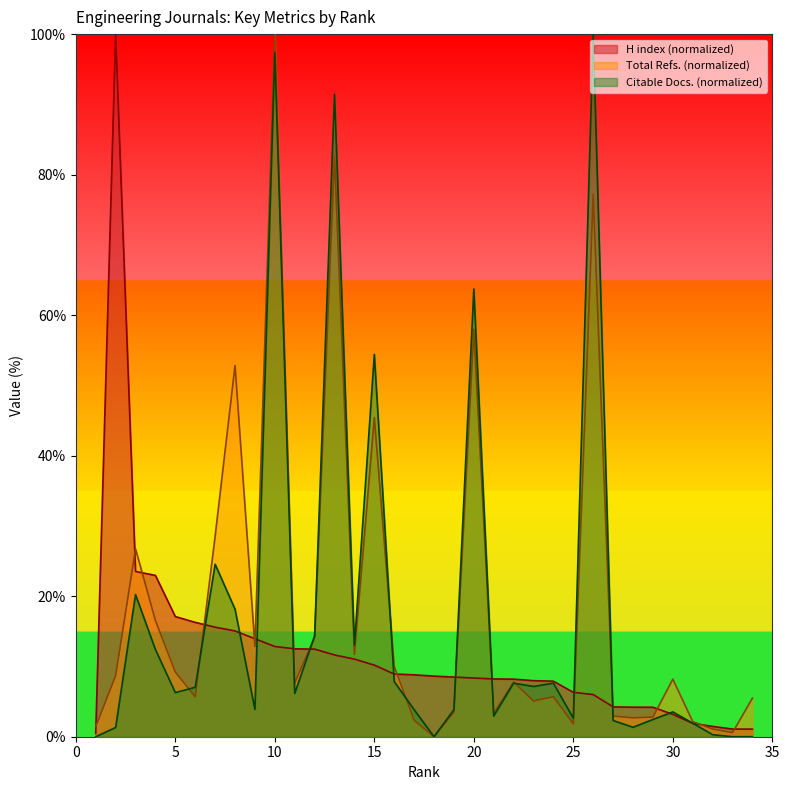

What is the difference between the maximum and second lowest values in the Citable Docs. (3years) series?

100.0